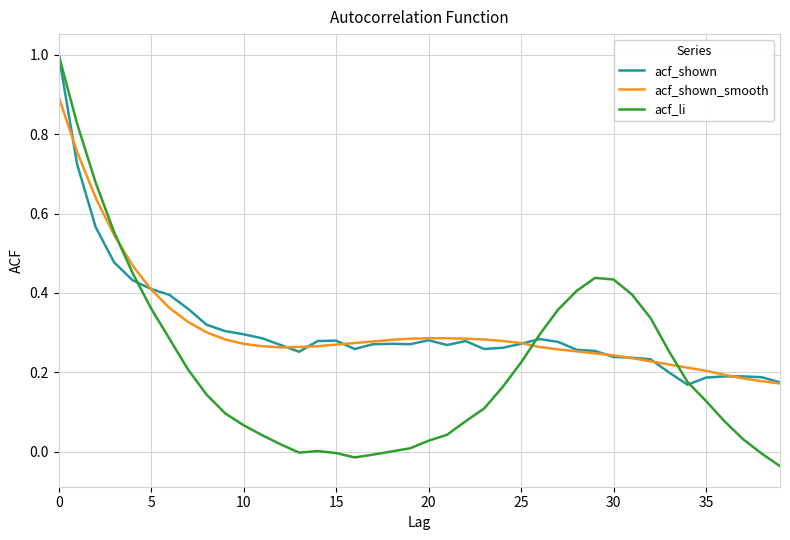

Count the number of categories in the chart.

40